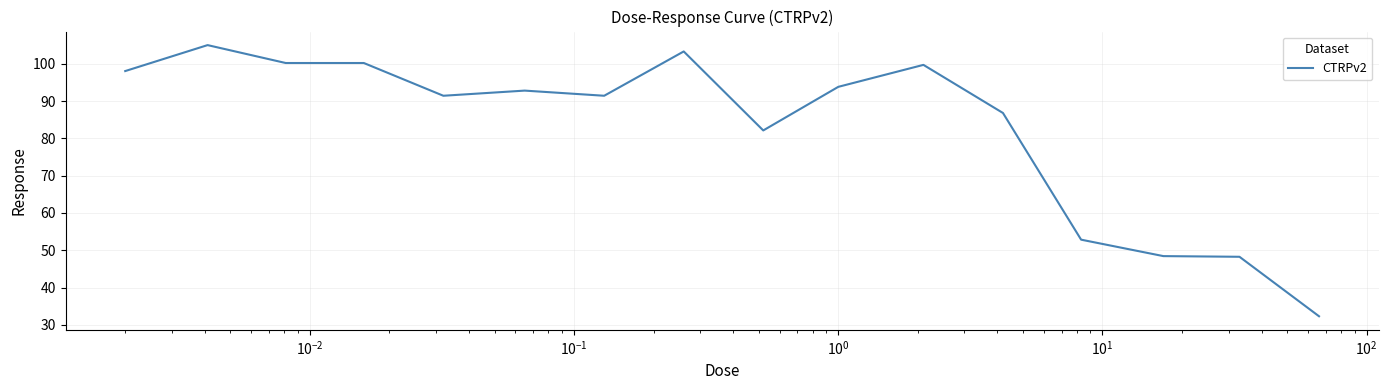

What is the greatest value displayed?

105.0